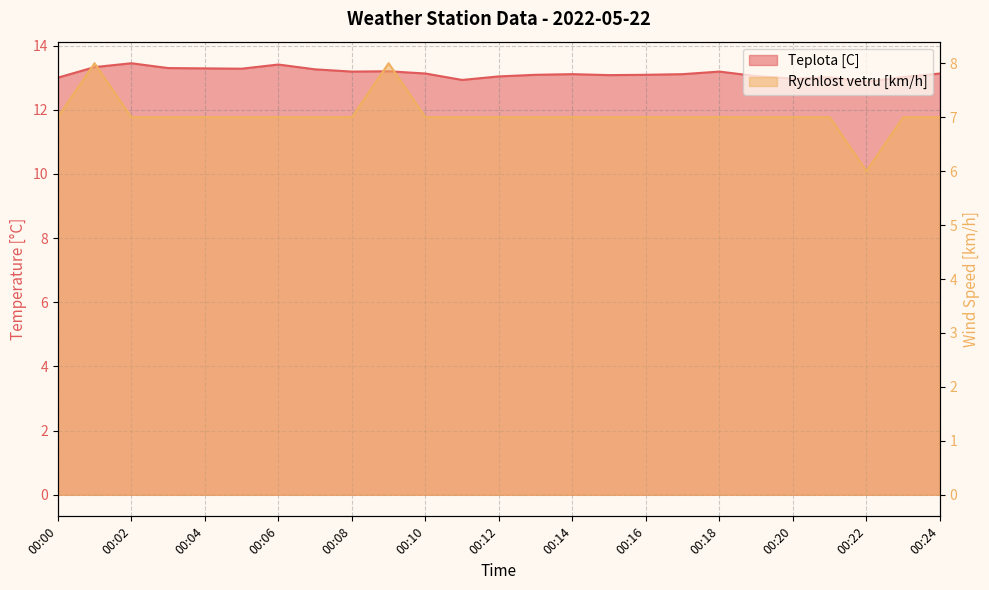

The Teplota [C] series shows 8.9 at 00:01. True or false?

False